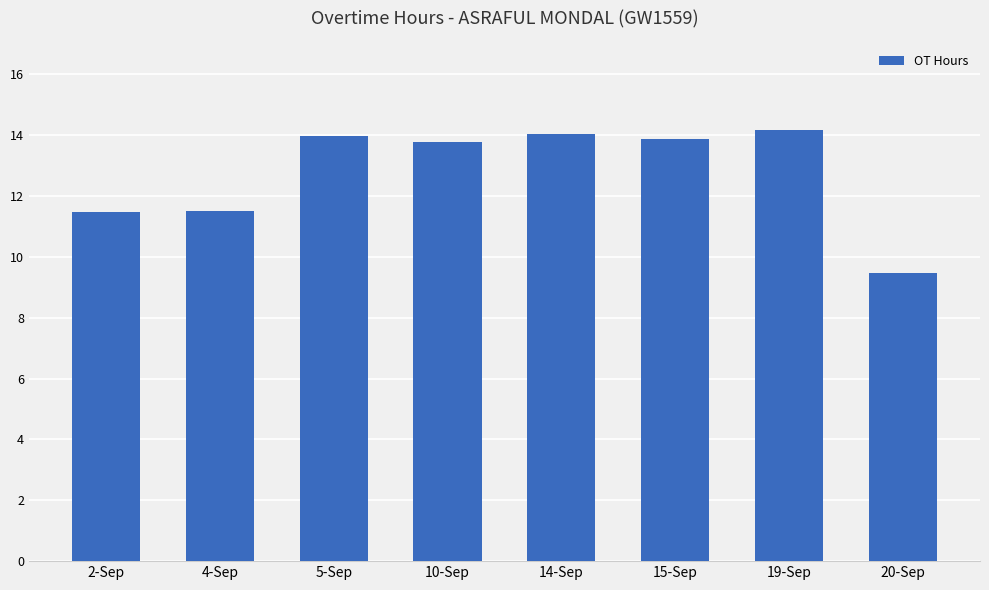

Reading left to right, transcribe all the data shown in this chart.

2-Sep=11.5	4-Sep=11.5	5-Sep=14.0	10-Sep=13.8	14-Sep=14.0	15-Sep=13.9	19-Sep=14.2	20-Sep=9.5